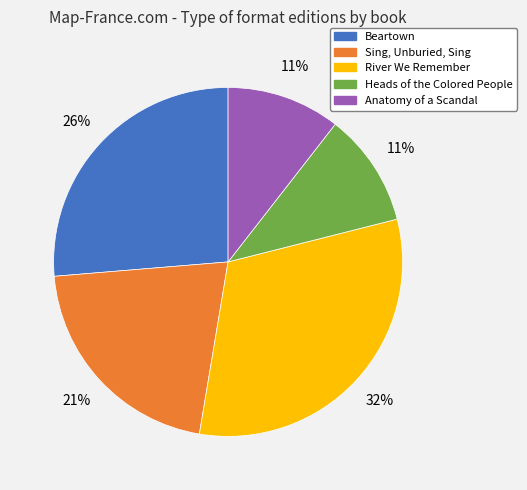

Which has a higher value, Sing, Unburied, Sing or Heads of the Colored People?

Sing, Unburied, Sing